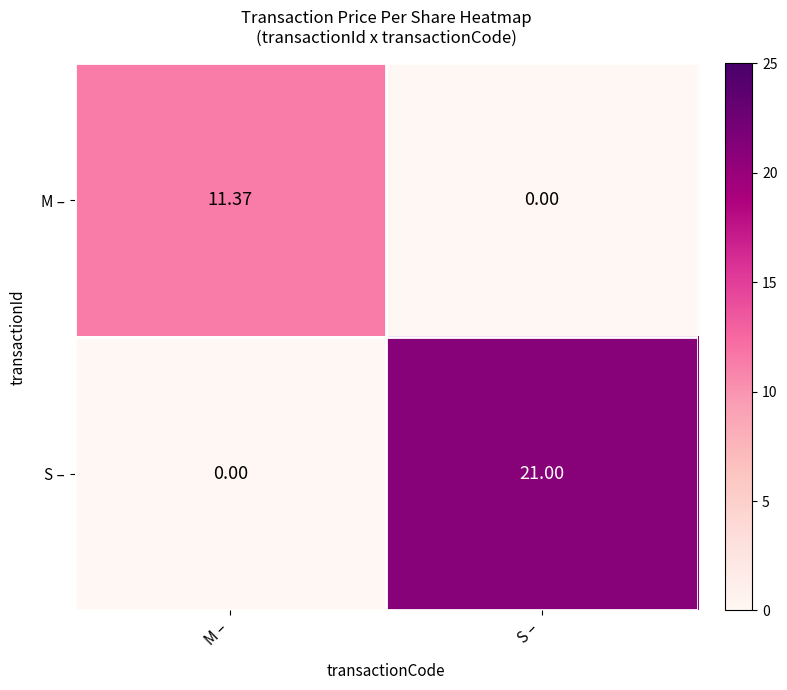

What is the difference between the highest and lowest values at M –?

11.4